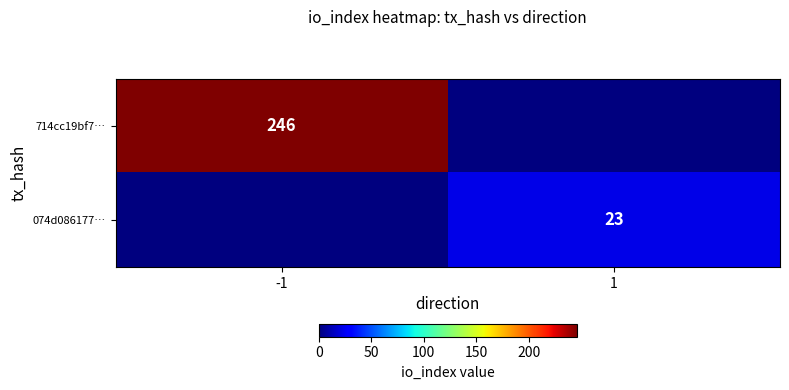

The value of 074d086177… at 1 is 34. True or false?

False